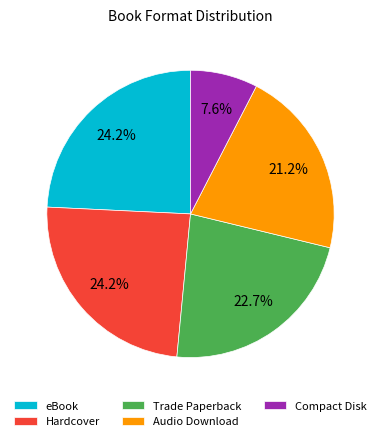

Between Trade Paperback and eBook, which is larger?

eBook